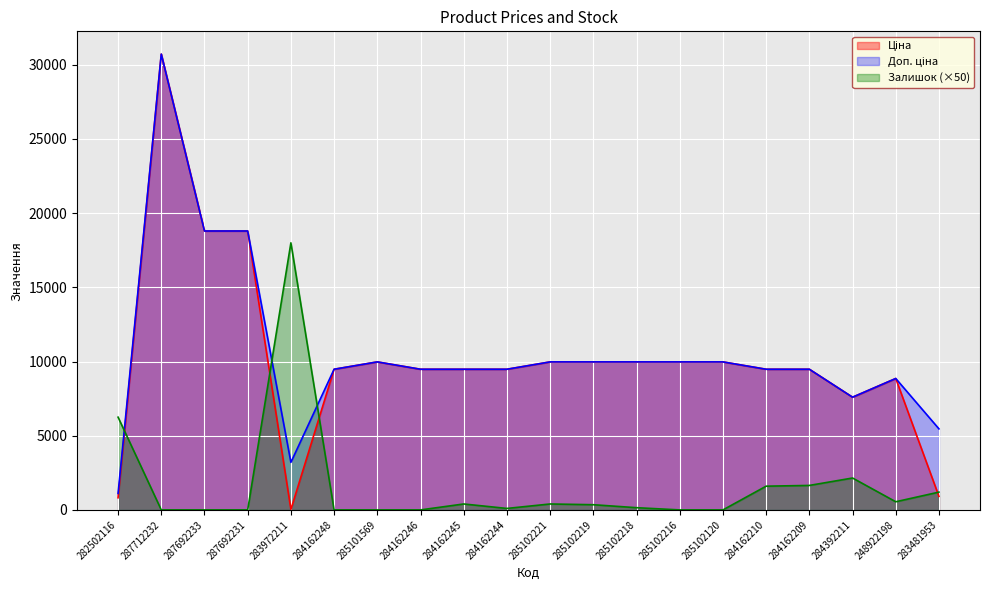

The Залишок series shows 550.0 at 248922198. True or false?

True